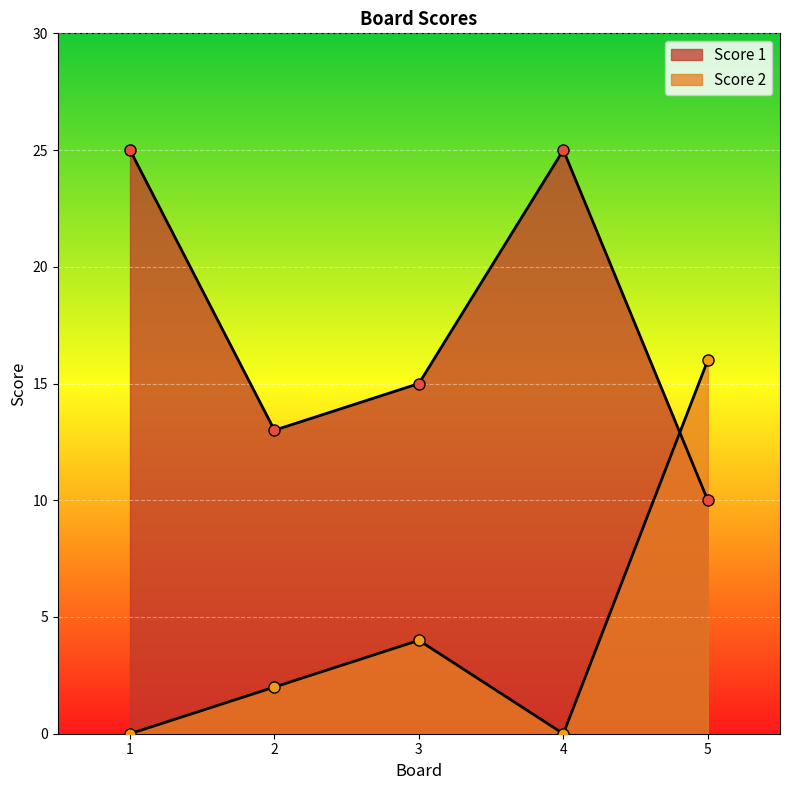

What are all the series names shown in the legend?

Score 1, Score 2